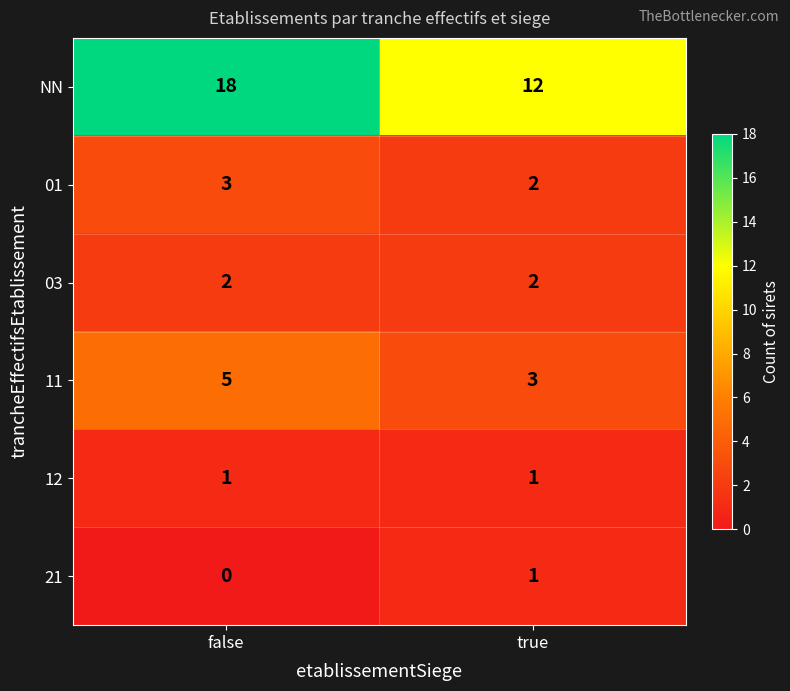

Reading right to left, what are all the values shown in this chart?

NN: true=12	false=18
01: true=2	false=3
03: true=2	false=2
11: true=3	false=5
12: true=1	false=1
21: true=1	false=0